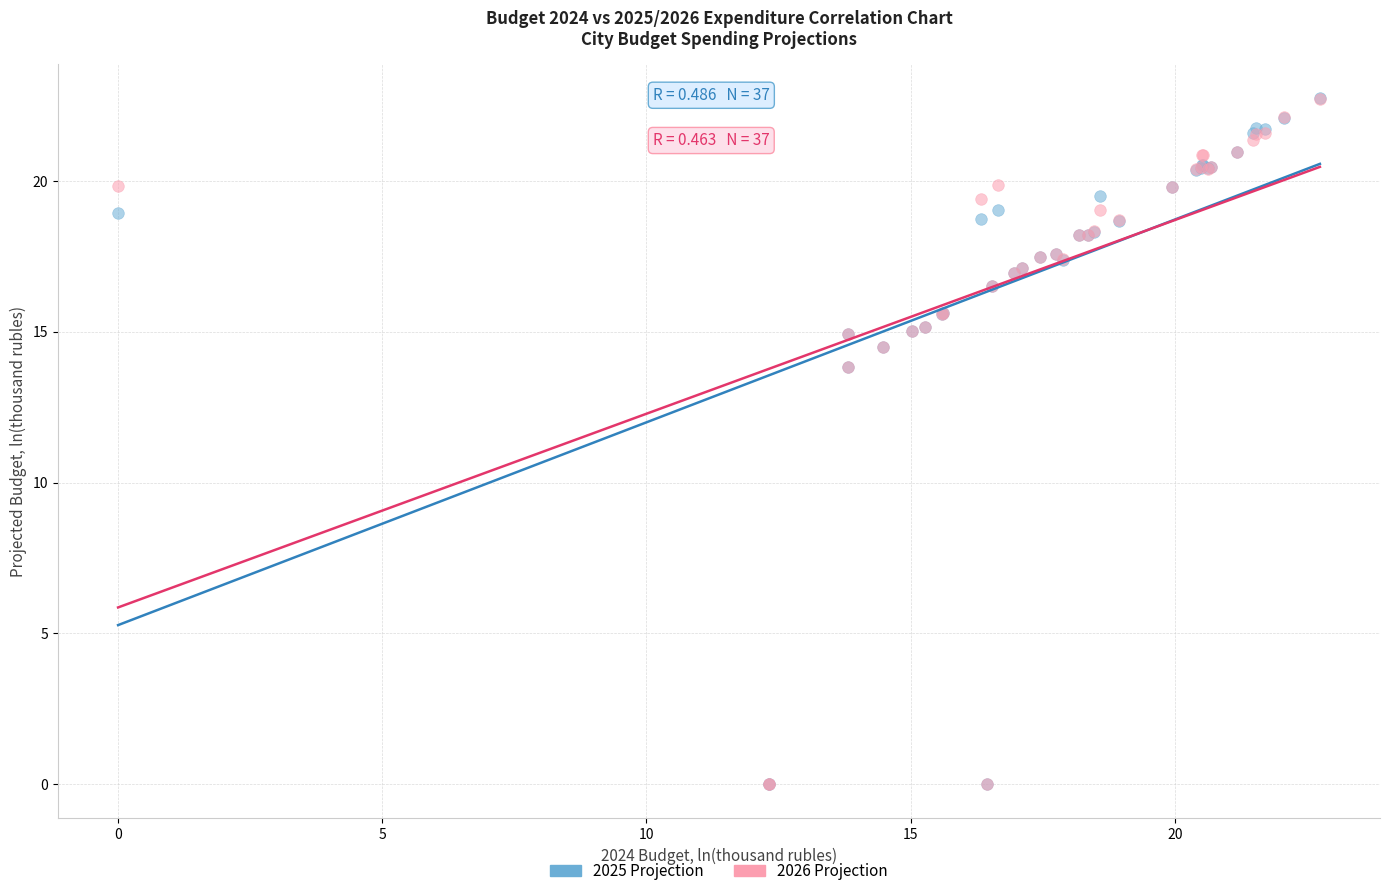

What are all the series names shown in the legend?

2025 Projection, 2026 Projection